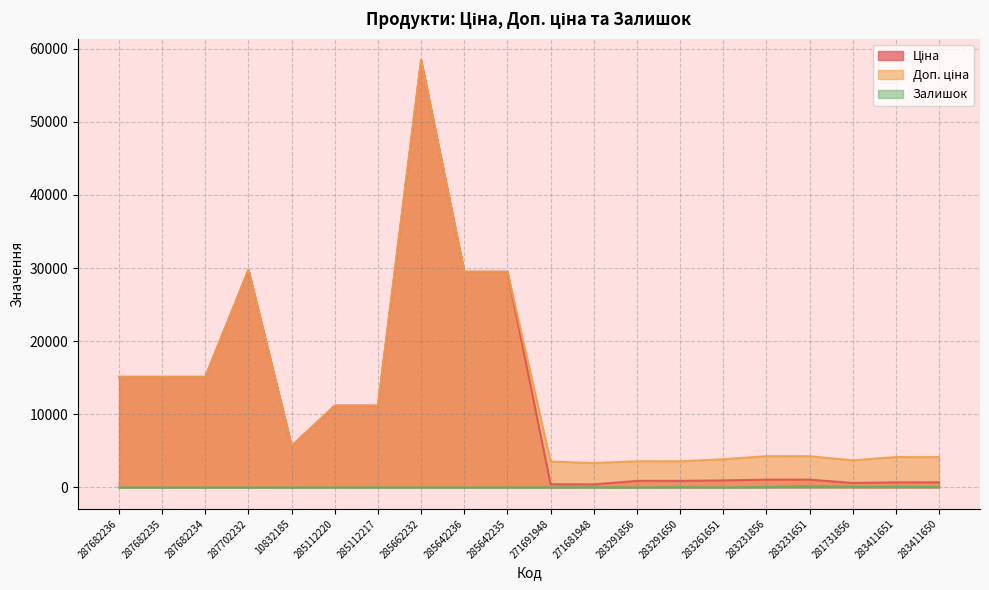

The value of Доп. ціна at 285642236 is 29491.5. True or false?

True